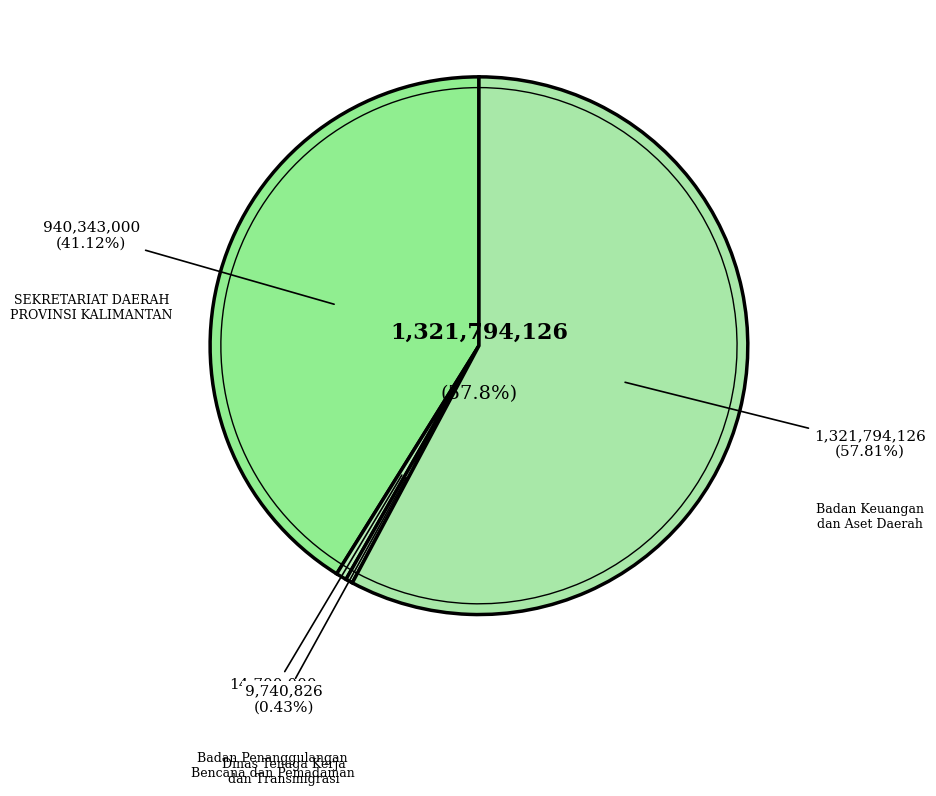

Which has a higher value, Badan Keuangan dan Aset Daerah or Badan Keuangan dan Aset Daerah?

Badan Keuangan dan Aset Daerah